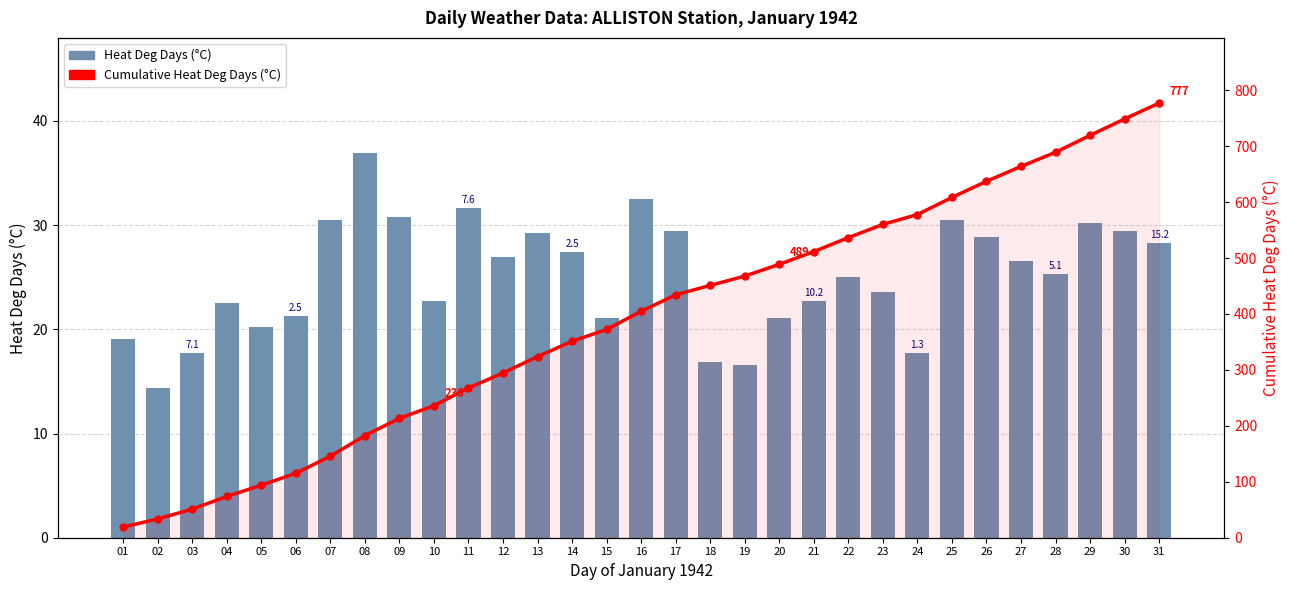

At which category does the chart reach its peak across all series?

31